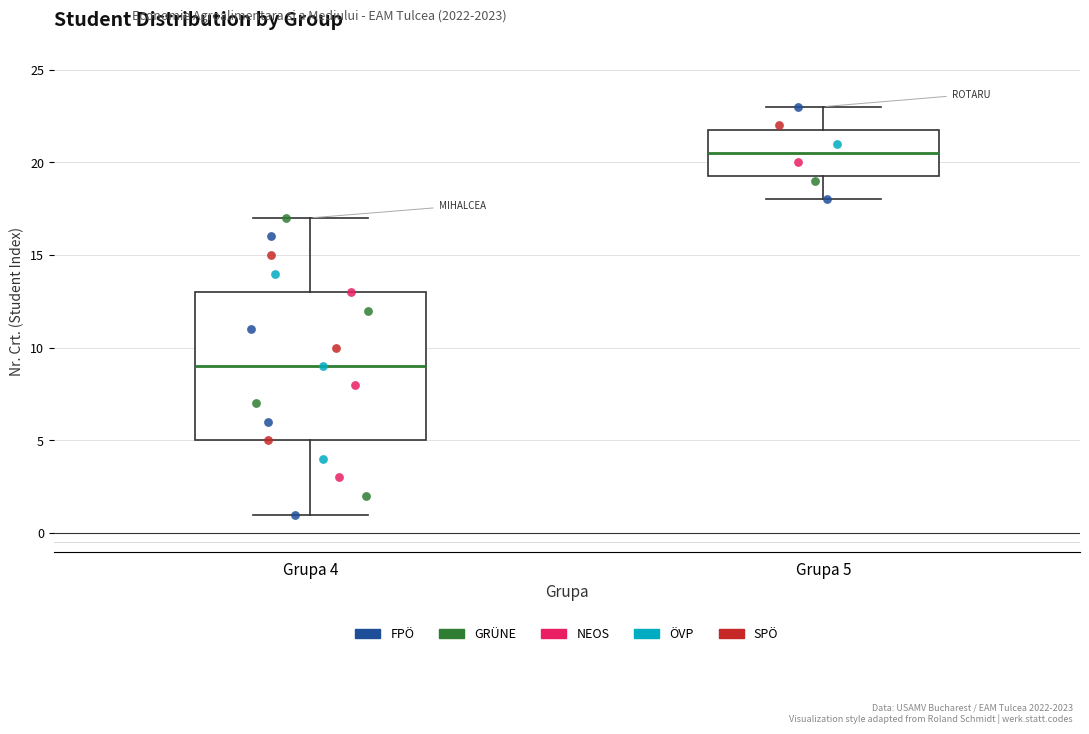

Where does the median line of the box for Grupa 5 sit on the y-axis? The values are not printed on the chart, so give them approximately, as read against the axis.

20.5